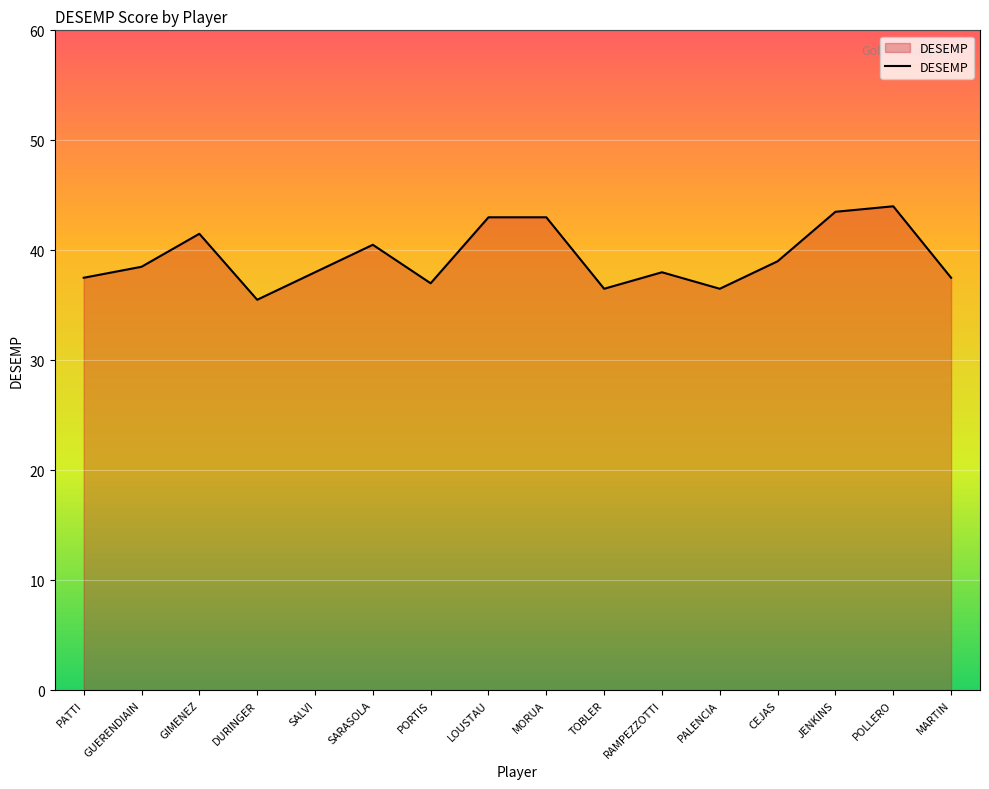

Between DURINGER and GUERENDIAIN, which is larger?

GUERENDIAIN